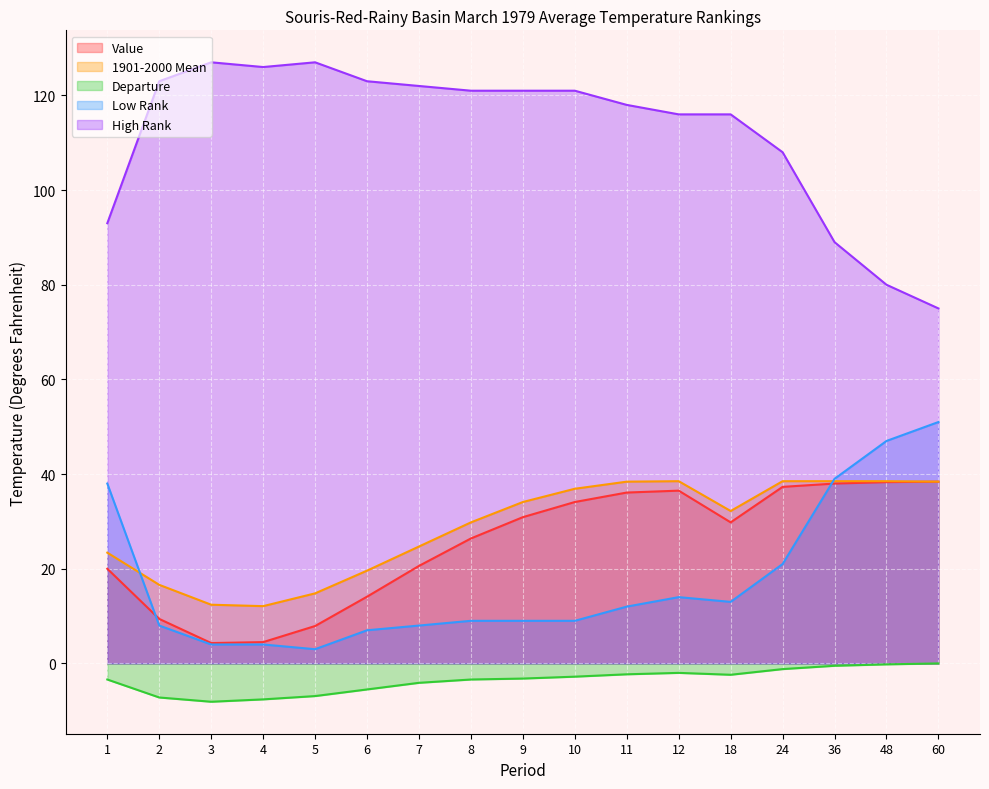

True or false: Low Rank and High Rank cross at least once.

False